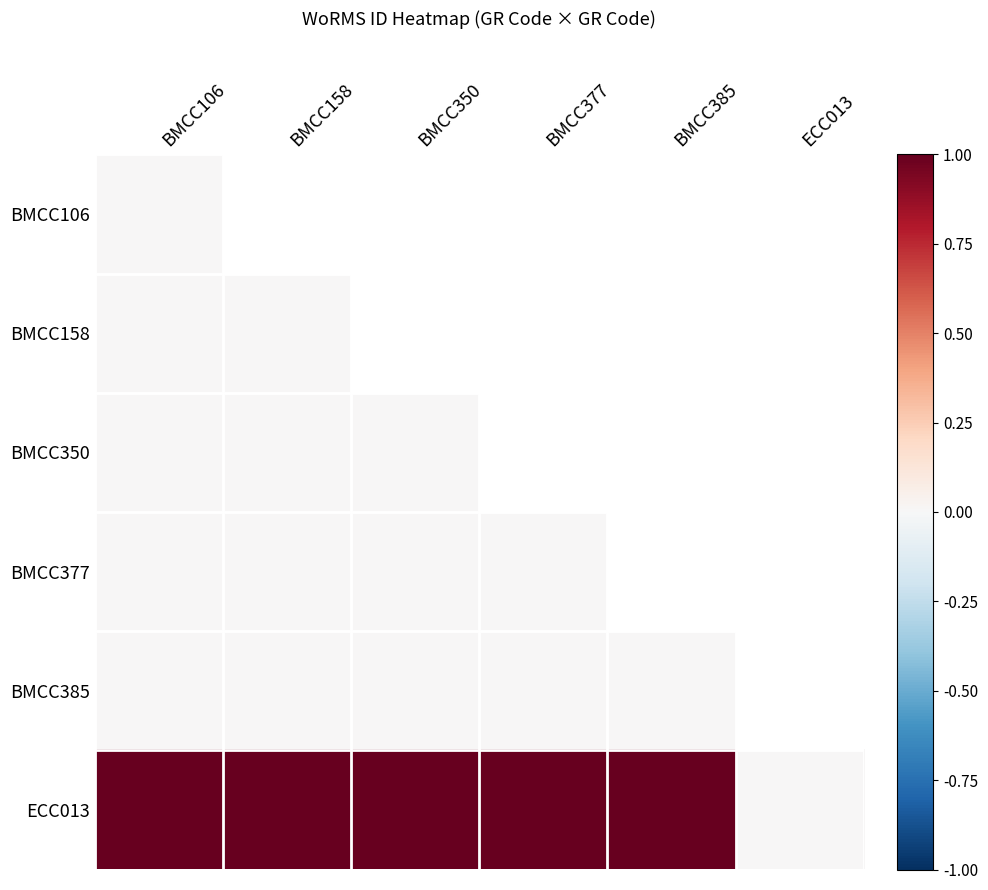

Which series has the widest spread of values?

ECC013